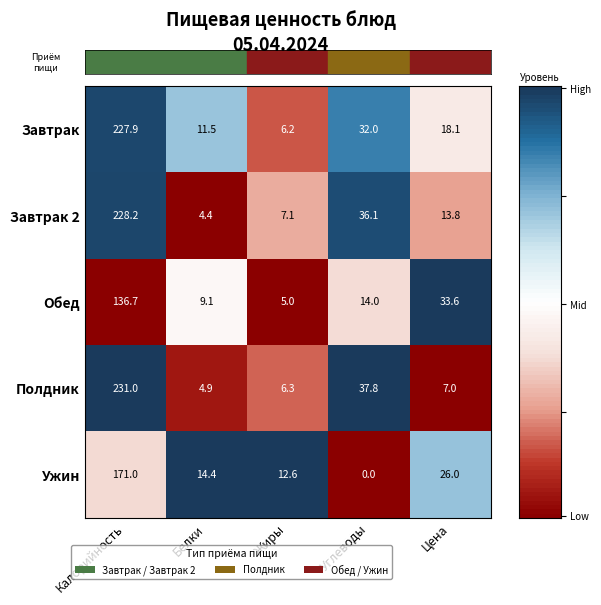

Reading right to left, transcribe all the data shown in this chart.

Завтрак: Цена=18.1	Углеводы=32.0	Жиры=6.2	Белки=11.5	Калорийность=227.9
Завтрак 2: Цена=13.8	Углеводы=36.1	Жиры=7.1	Белки=4.4	Калорийность=228.2
Обед: Цена=33.6	Углеводы=14.0	Жиры=5.0	Белки=9.1	Калорийность=136.7
Полдник: Цена=7.0	Углеводы=37.8	Жиры=6.3	Белки=4.9	Калорийность=231.0
Ужин: Цена=26.0	Углеводы=0.0	Жиры=12.6	Белки=14.4	Калорийность=171.0